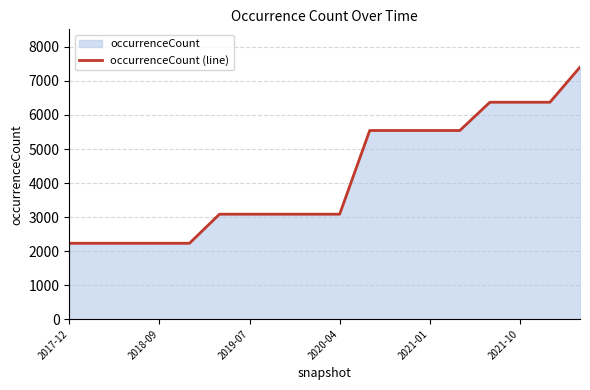

What position from the left is 17?

18